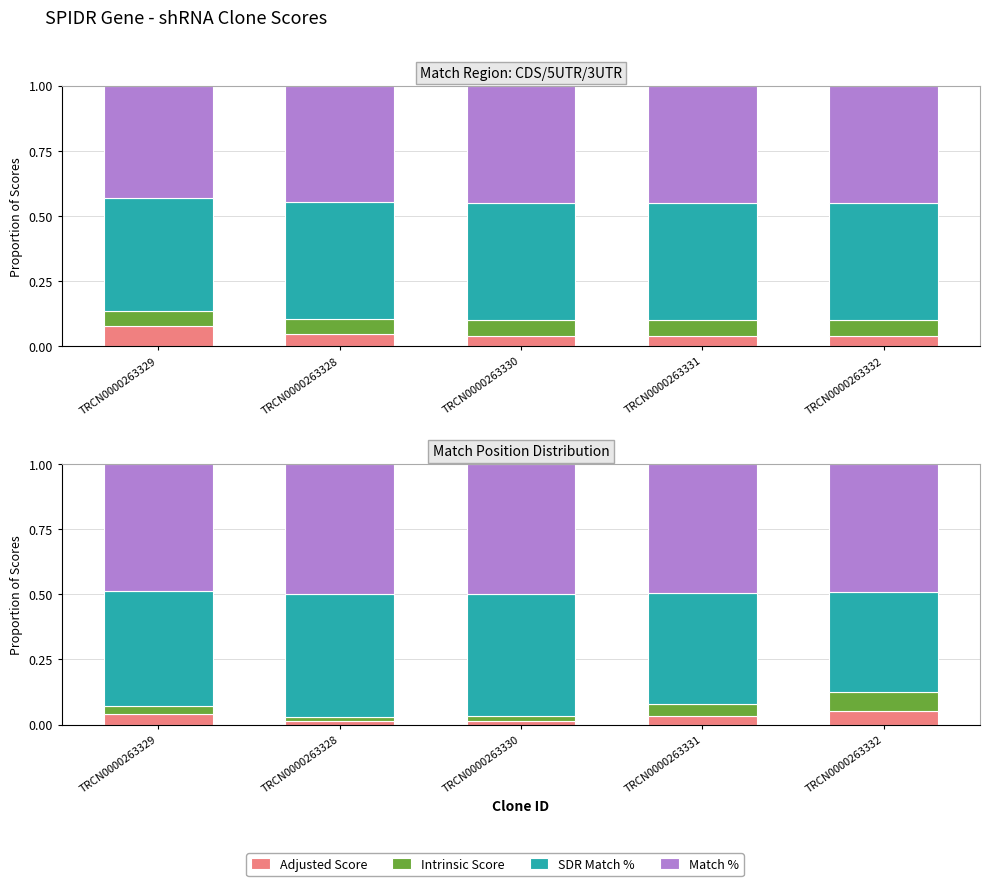

What is the total value across all series at TRCN0000263331?

1.0